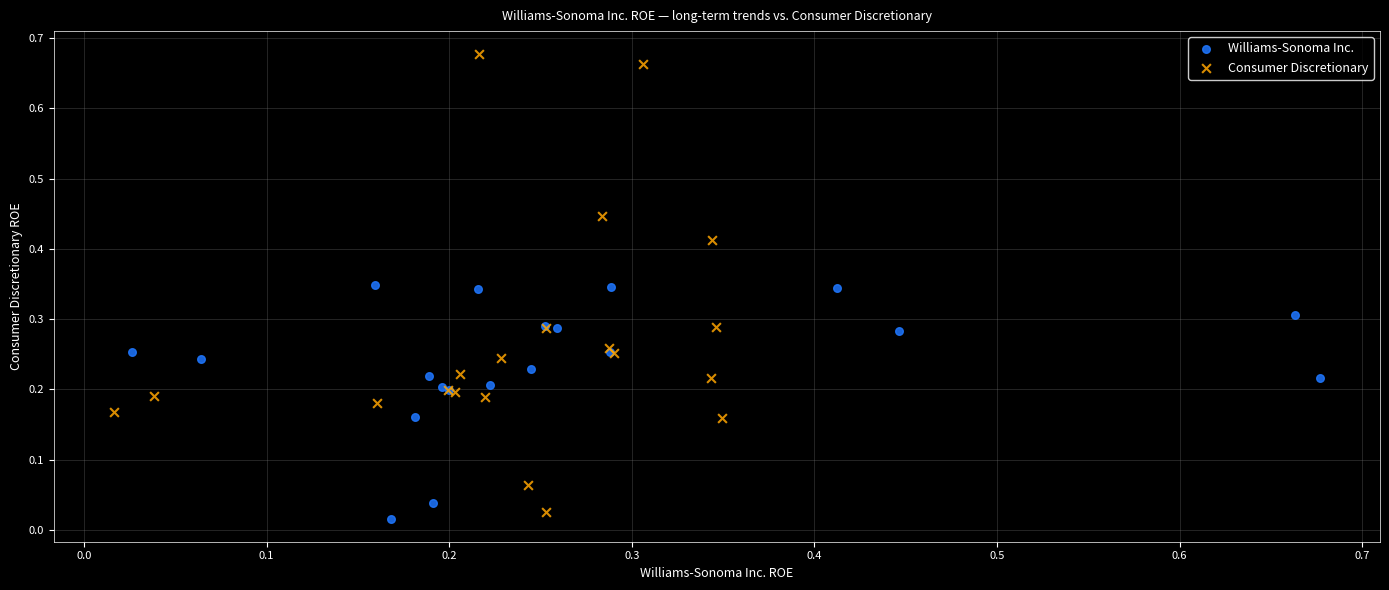

Which series has the largest Y range (max minus min)?

Consumer Discretionary